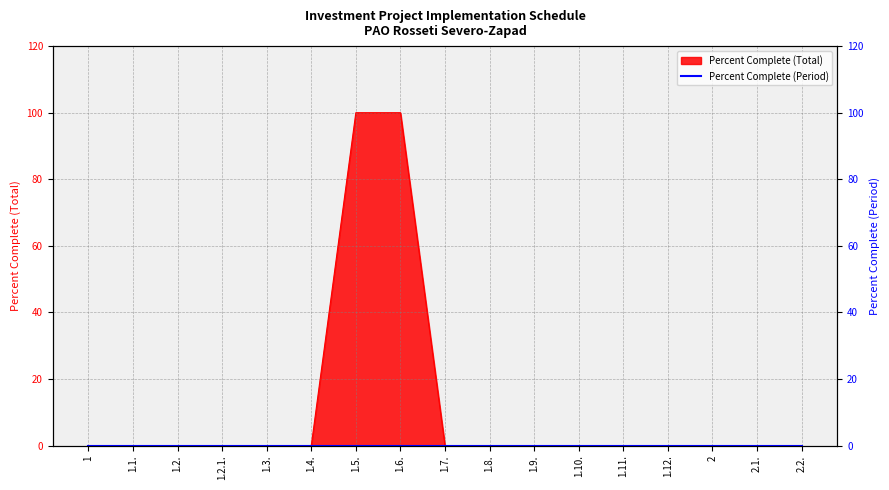

What is the label of the 15th point from the left?

2